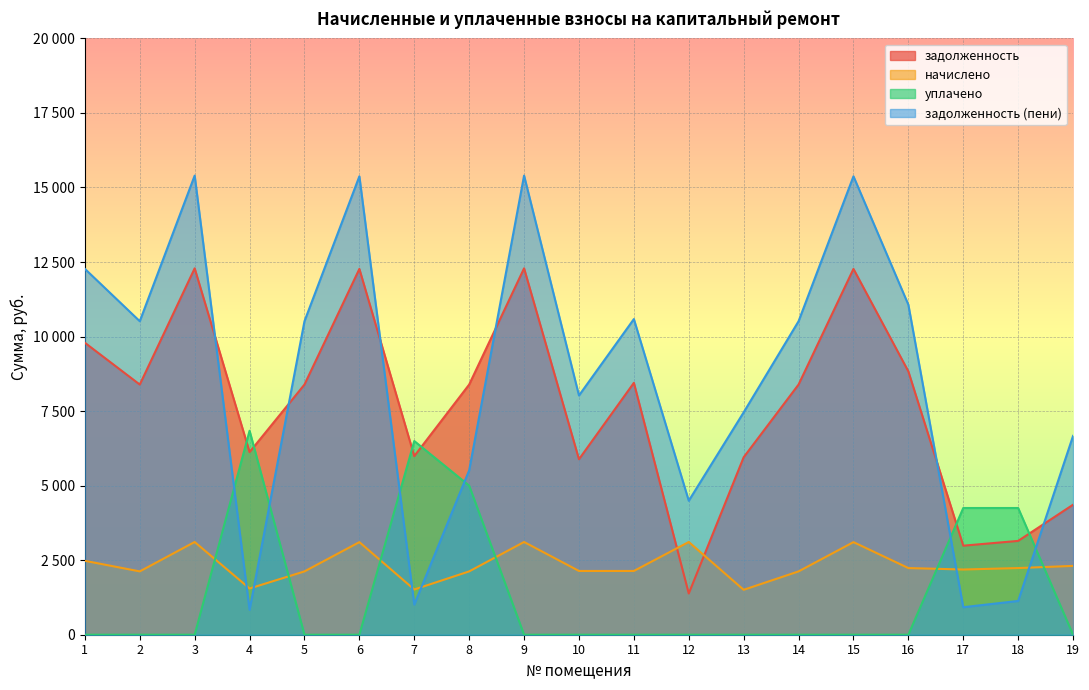

What is the highest value of the задолженность series?

12288.0